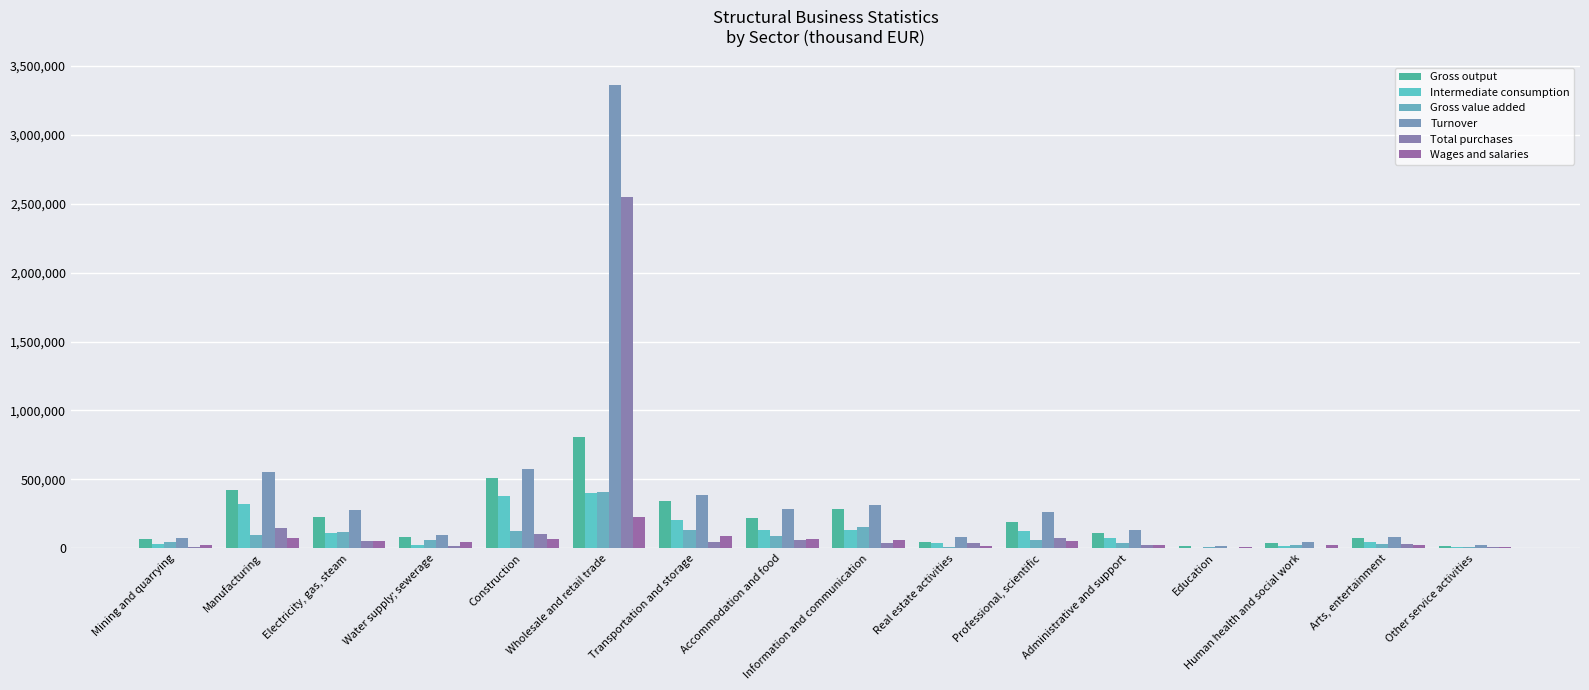

Count the number of data series in this chart.

6